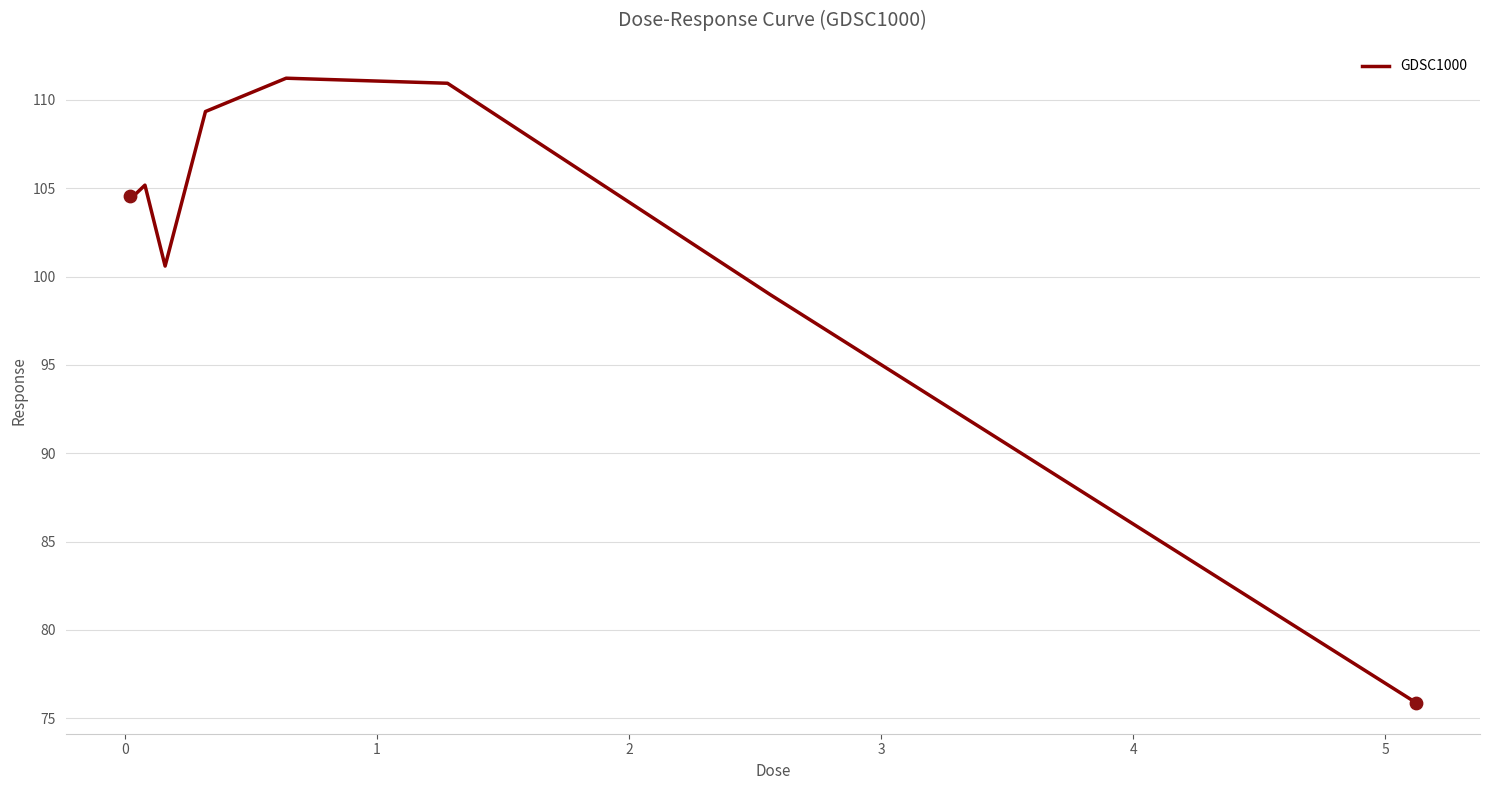

What is the maximum value shown in the chart?

111.2